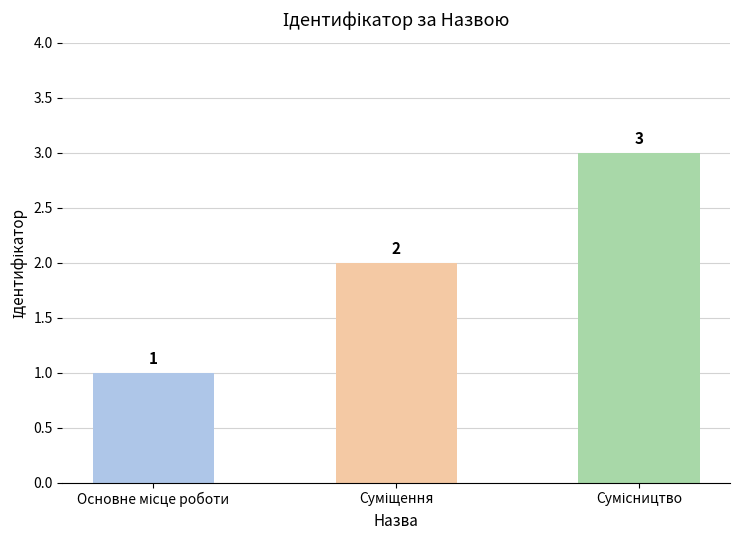

How many values are between 1 and 3?

3